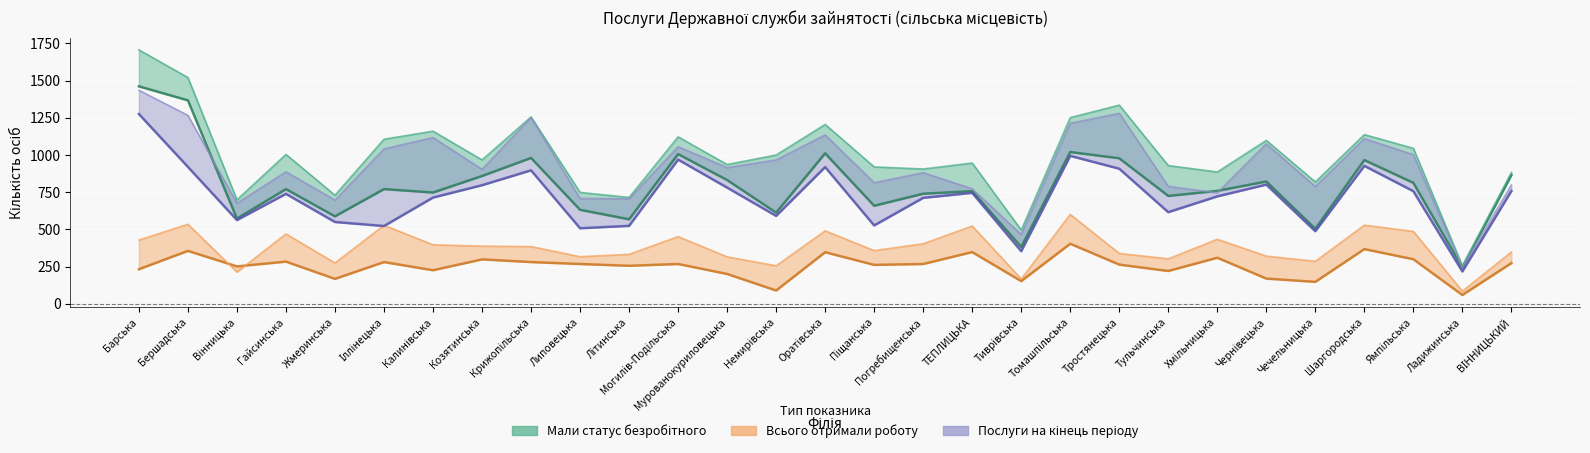

What is the sum of all Послуги на кінець періоду 2021 values?

26742